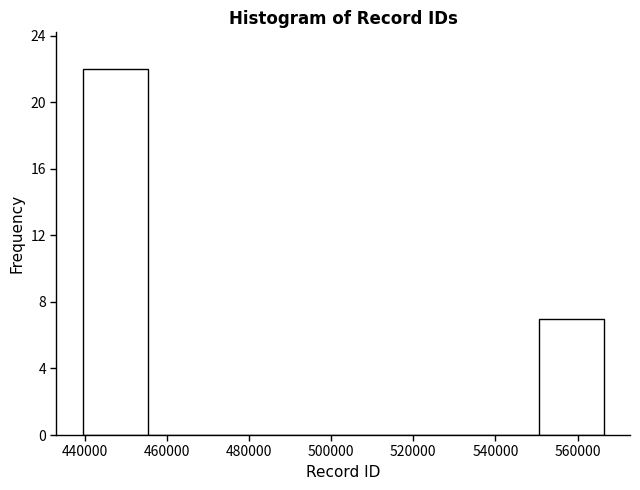

Reading left to right, list every bar in this chart as the range it spans on the x-axis followed by its height. Neither the bar edges nor the heights are printed on the chart, so give them approximately, as read against the axes.

440000 to 456000: 22
456000 to 472000: 0
472000 to 488000: 0
488000 to 502000: 0
502000 to 518000: 0
518000 to 534000: 0
534000 to 550000: 0
550000 to 566000: 7